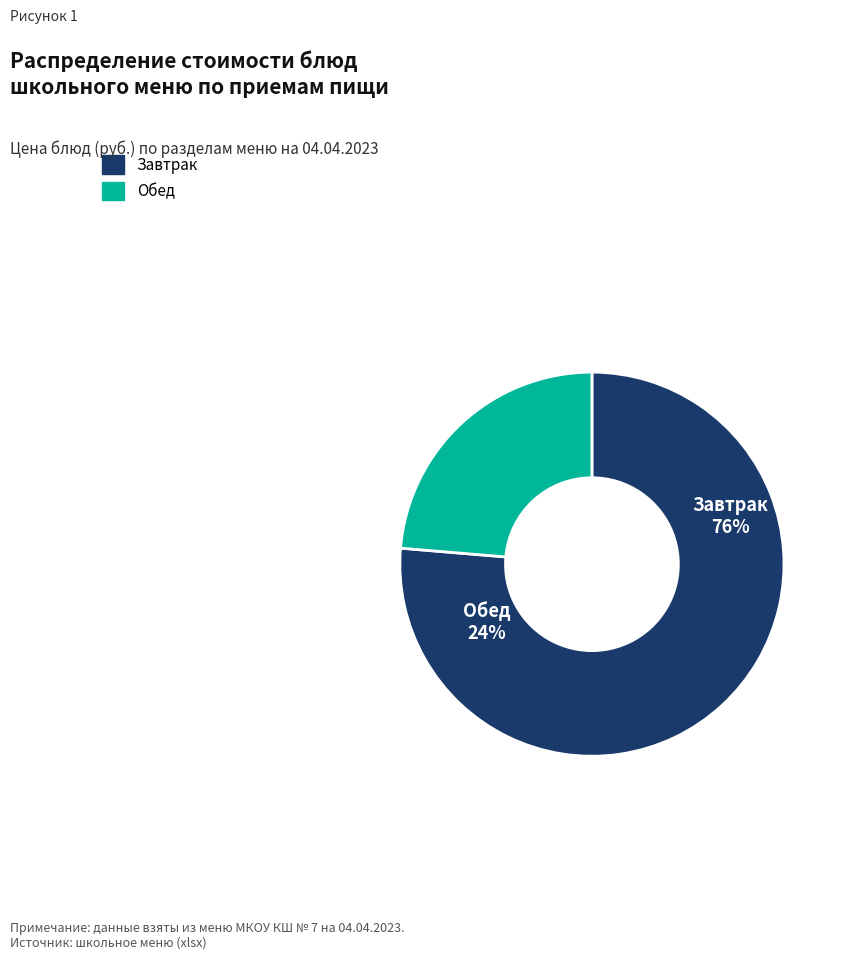

True or false: закуска accounts for 1% of the total.

False